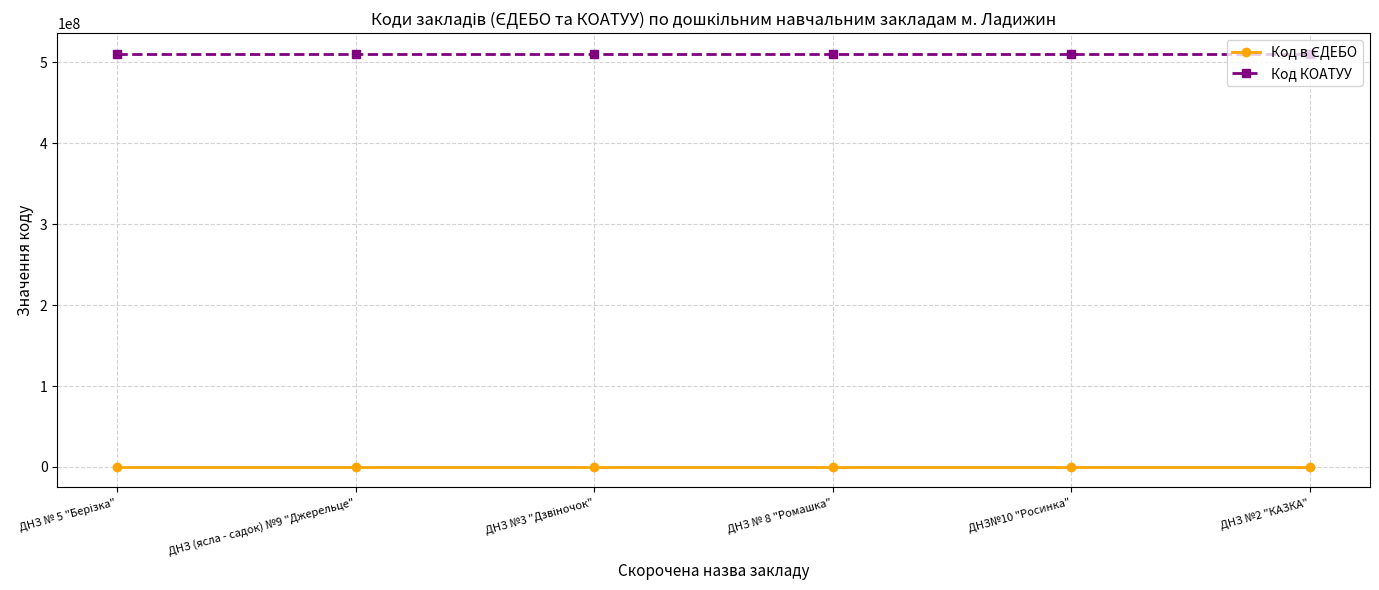

Does the chart display data point markers on the line(s)?

Yes